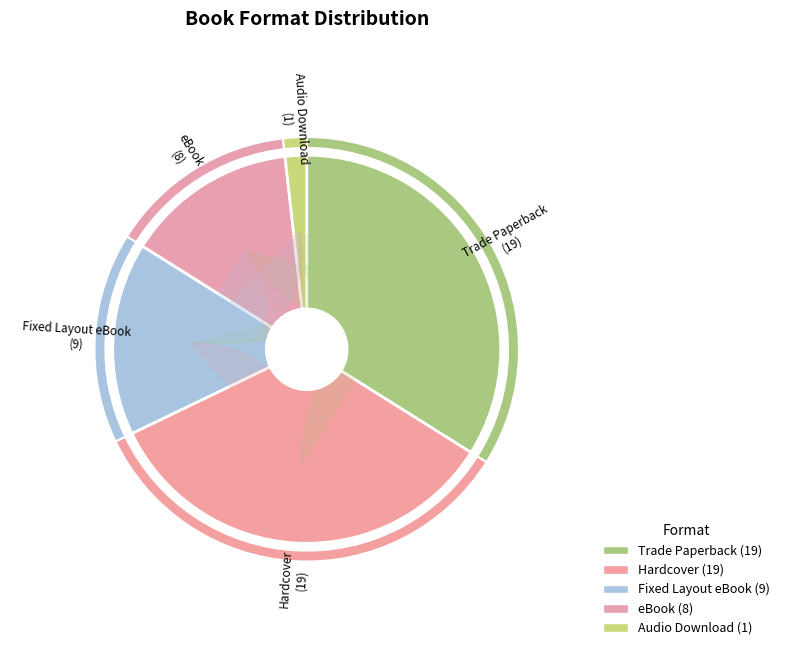

Is Trade Paperback the majority of the pie?

No